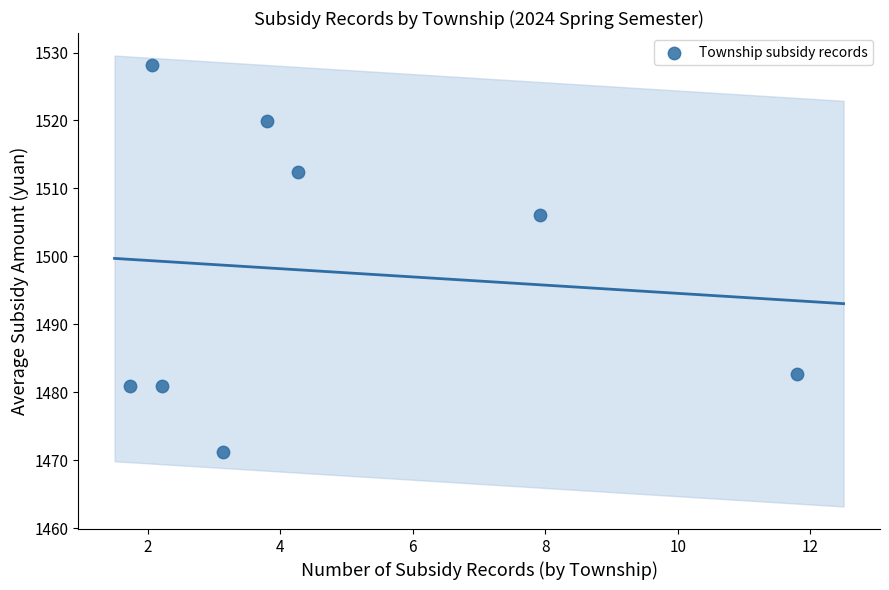

What is the average Y value?

1497.8